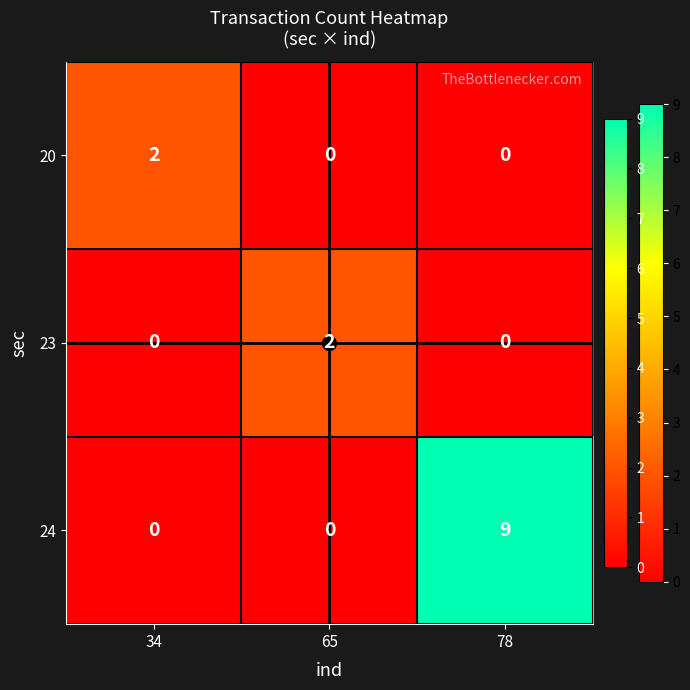

How many 20 values are between 0 and 2?

3